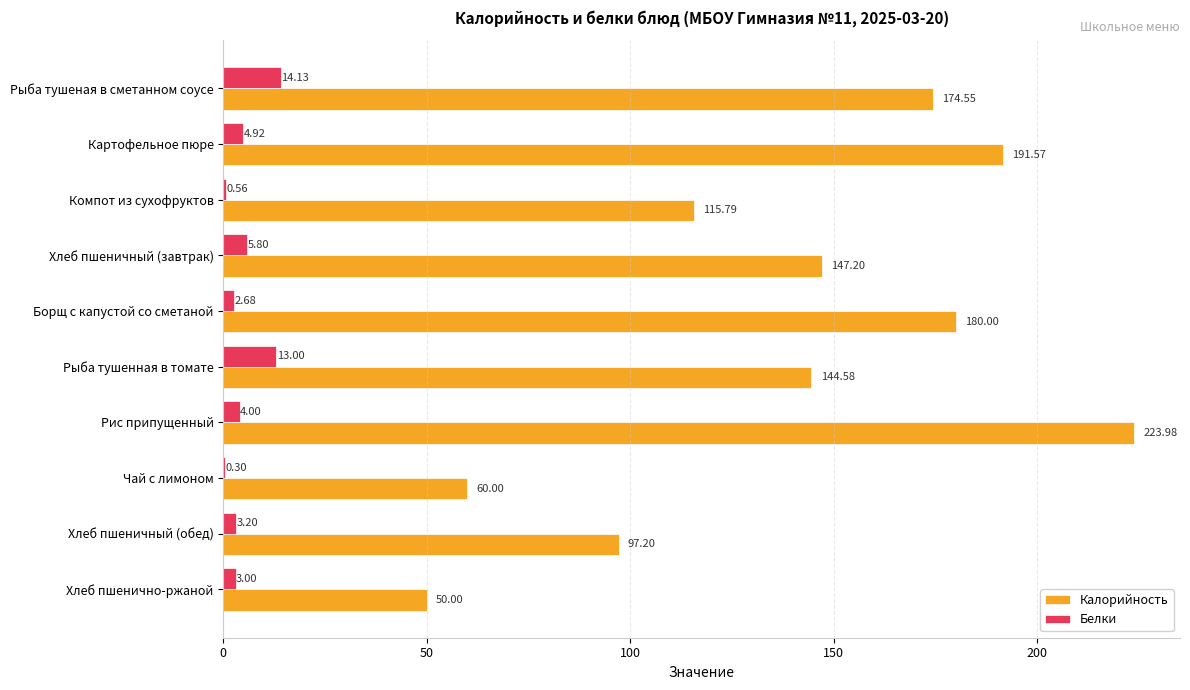

What is the sum of all Белки values?

51.6